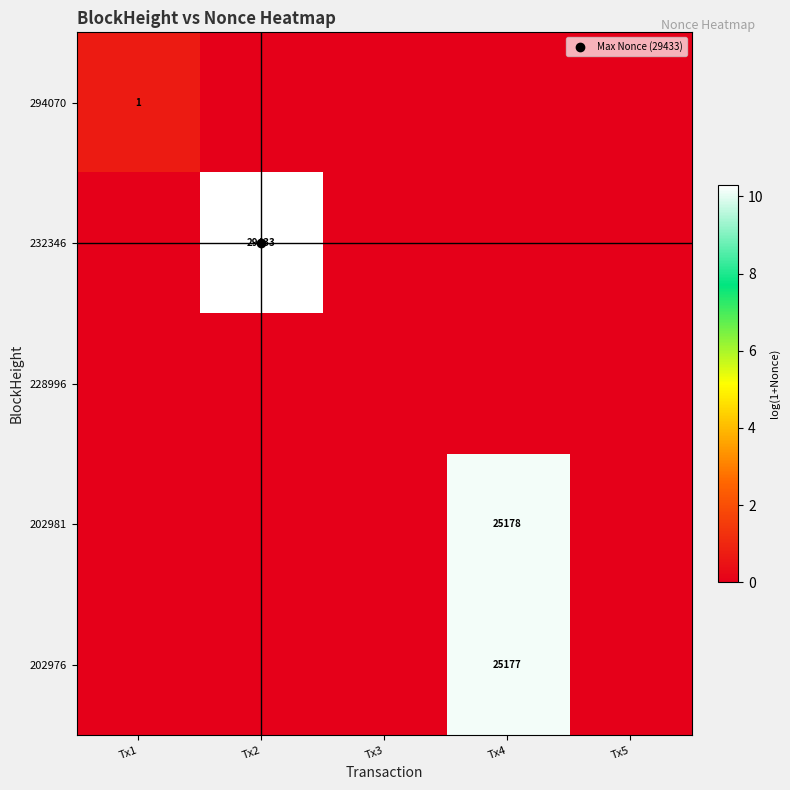

At which category is the sum across all series the highest?

Tx4